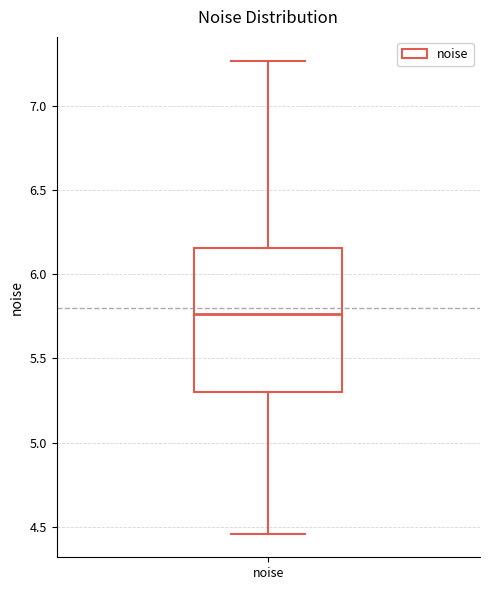

Transcribe this box plot: give where the median line is, the range the box spans, and where the two whiskers end, as read against the y-axis. The values are not printed on the chart, so give them approximately, as read against the axis.

median 5.75, box 5.30 to 6.15, whiskers 4.45 to 7.25